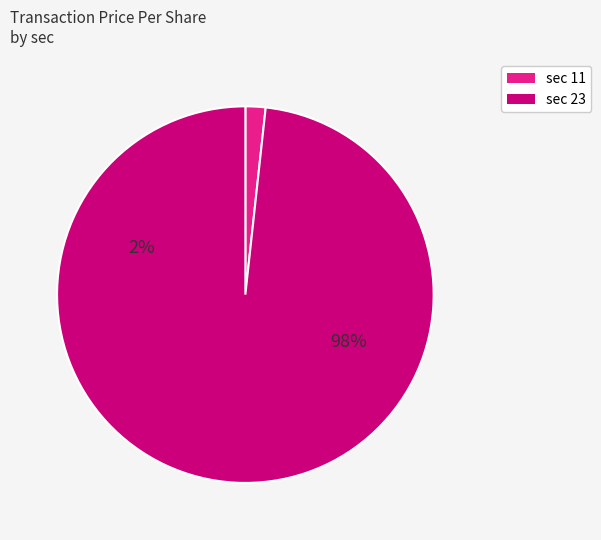

Which has a higher value, sec=23 (3.87) or sec=11 (0.35)?

sec=23 (3.87)